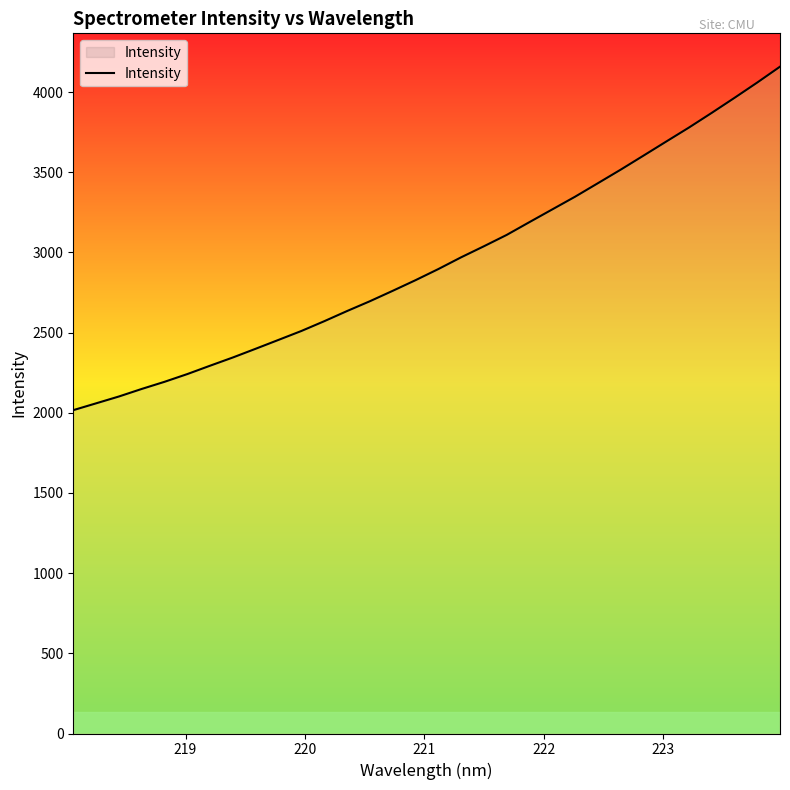

What is the greatest value displayed?

4158.1